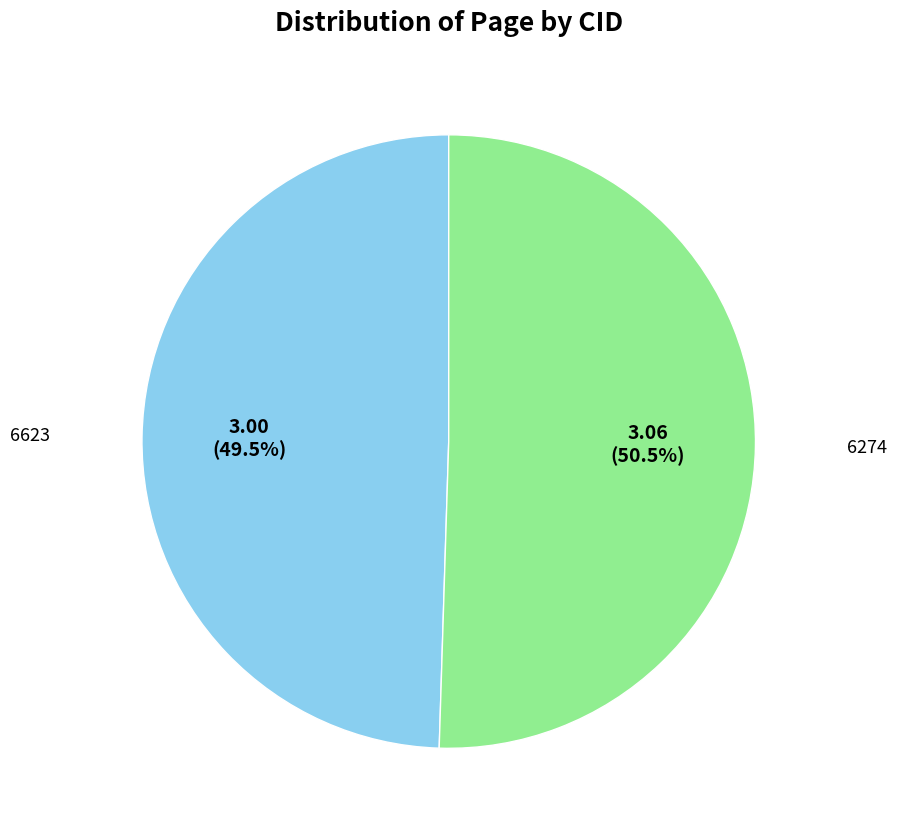

How many slices are in this pie chart?

2